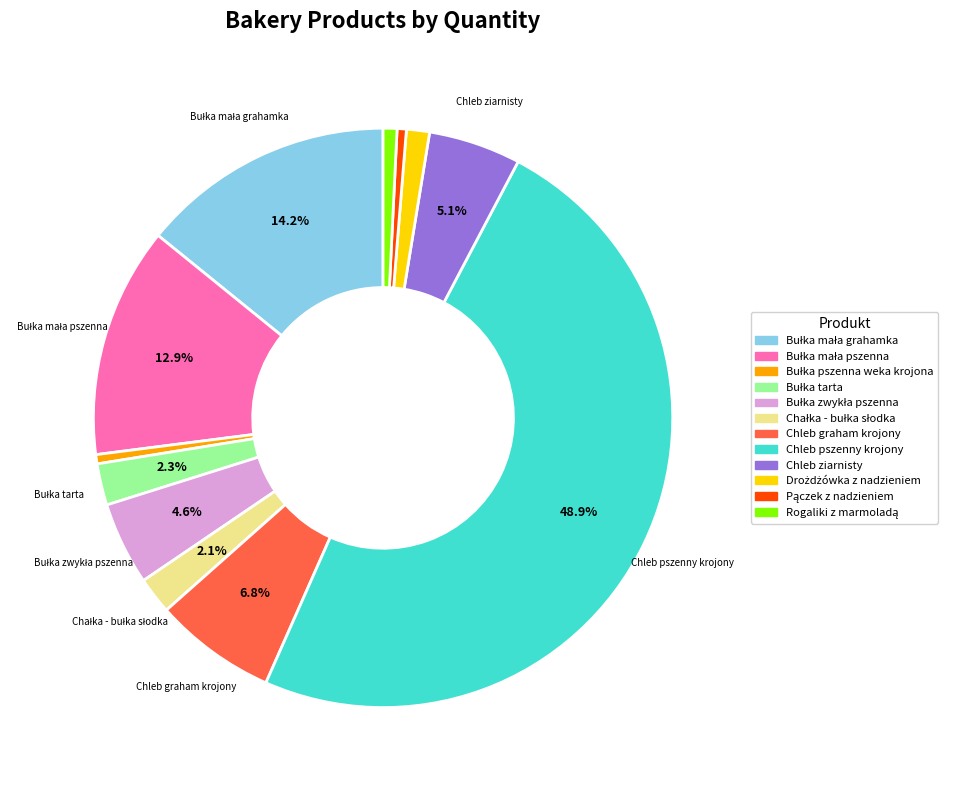

To the nearest percent, what portion does Chleb pszenny krojony represent?

49%